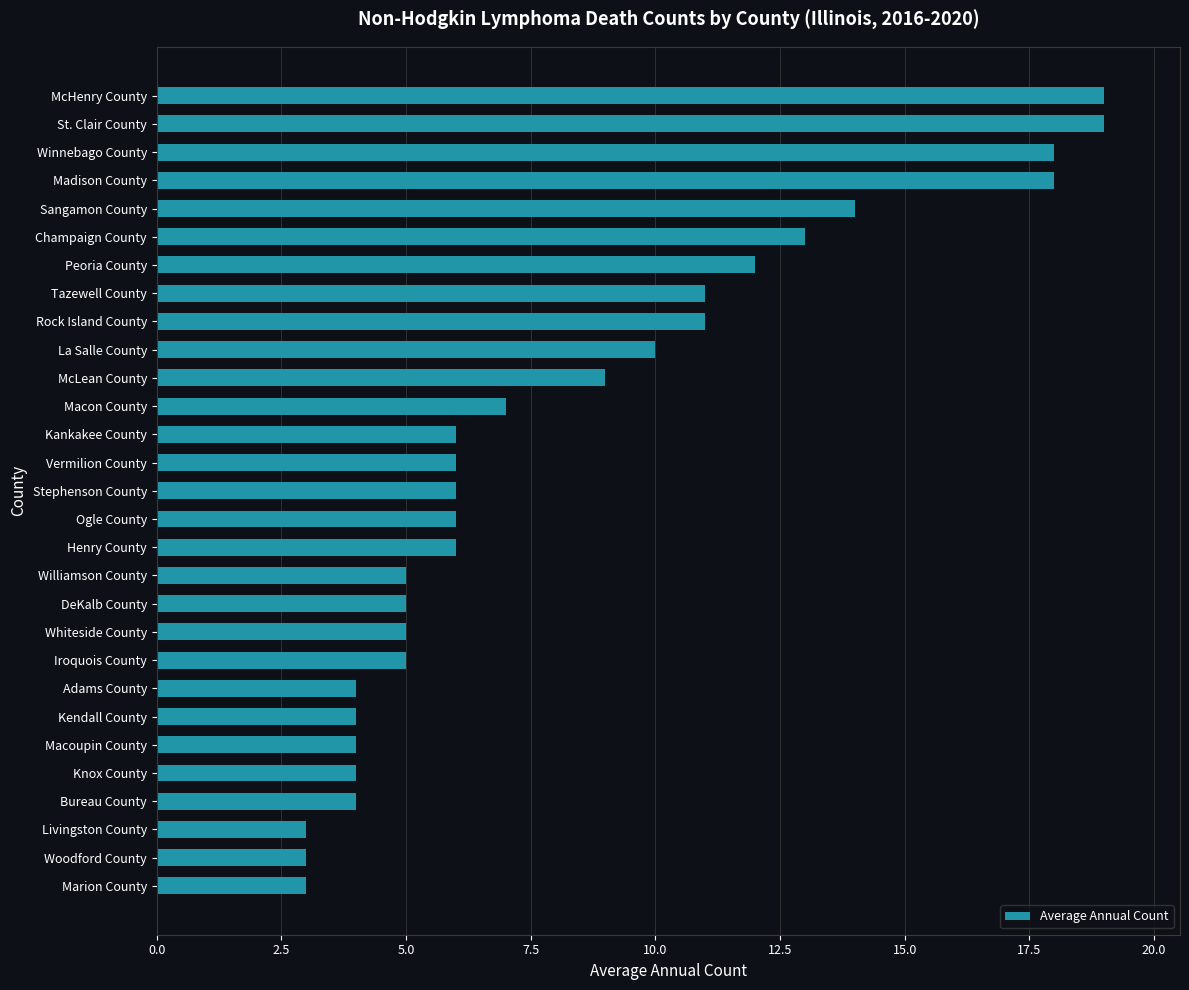

Are the bars horizontal?

Yes